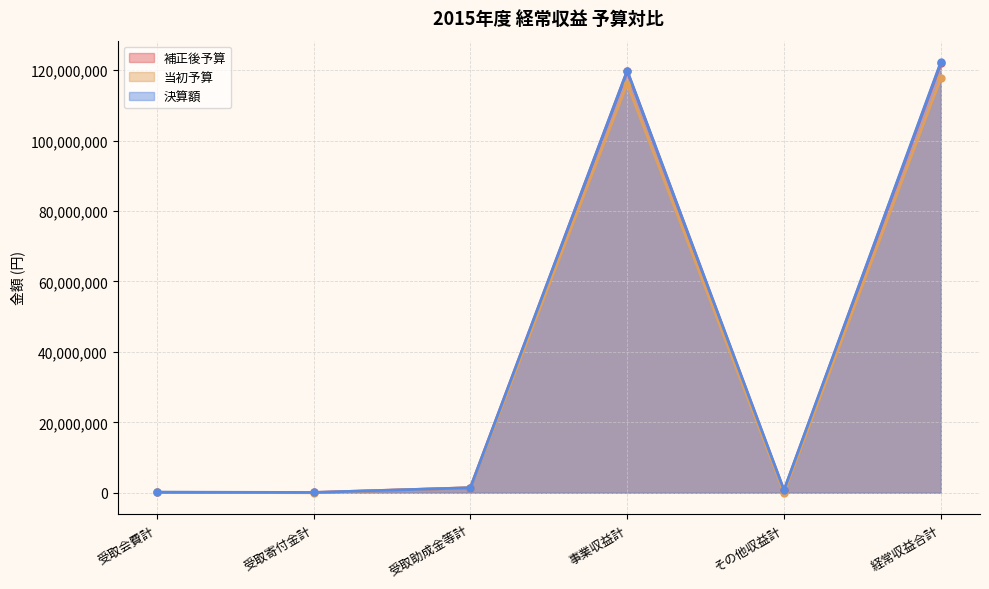

The value of 当初予算 at 経常収益合計 is 60292735. True or false?

False